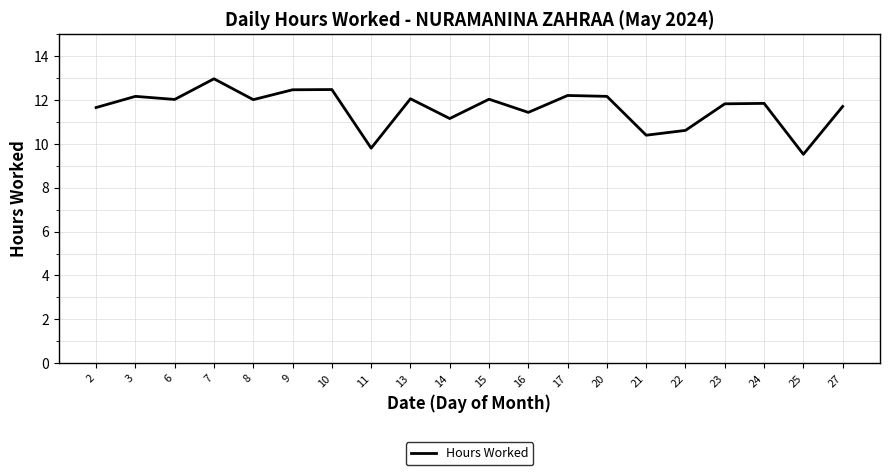

The value at 23 is 11.8. True or false?

True